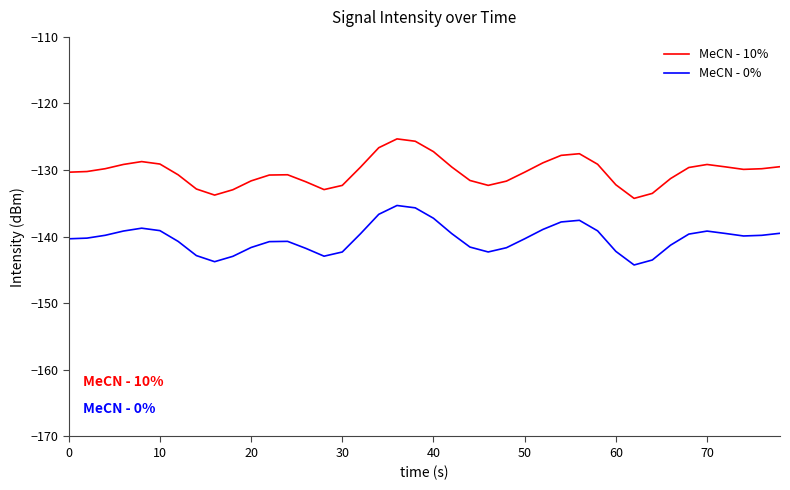

Does the chart have visible grid lines?

No